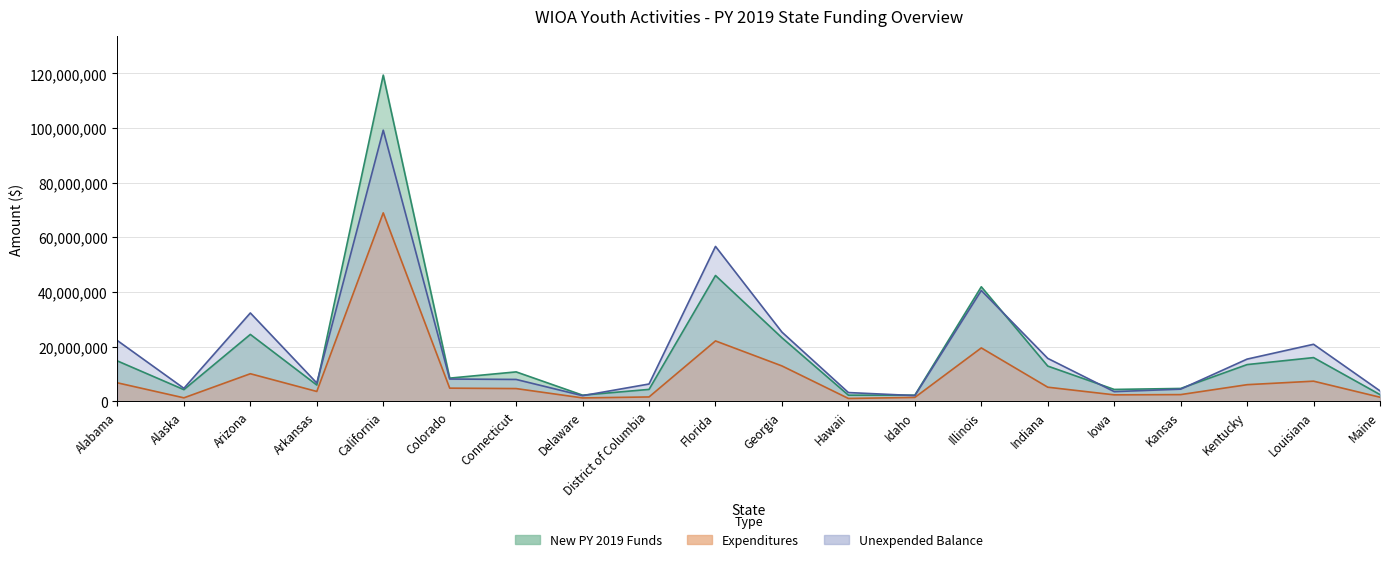

Does the chart display data point markers on the line(s)?

No